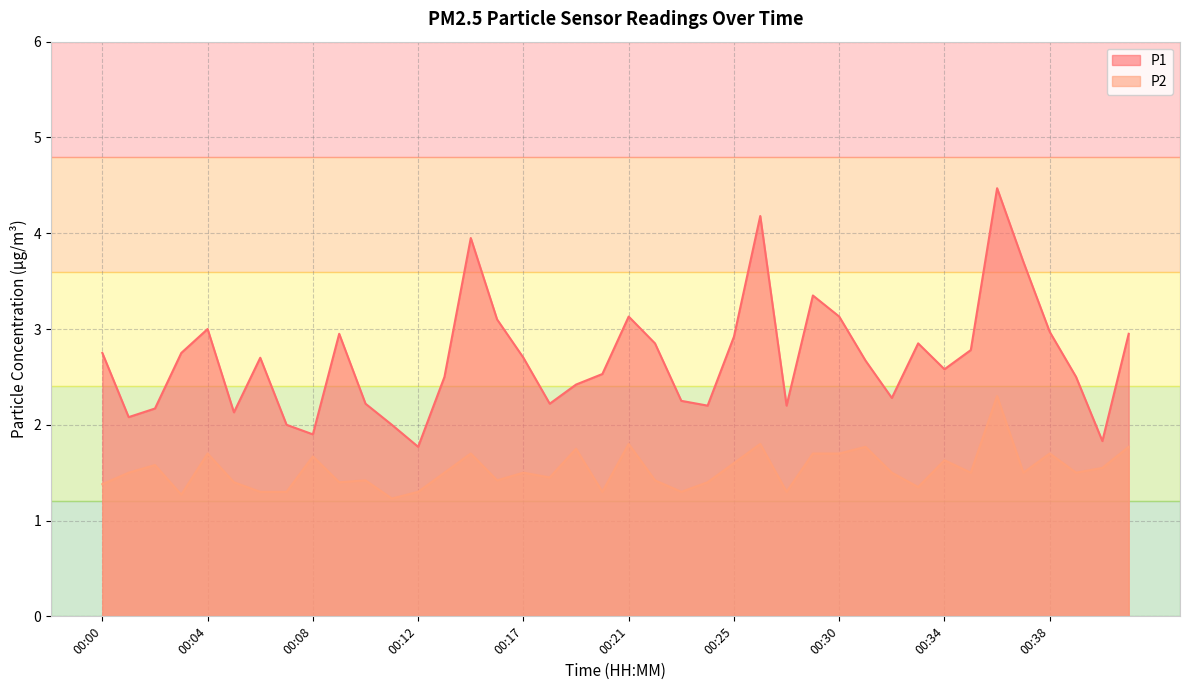

How many lines are shown in the chart?

2